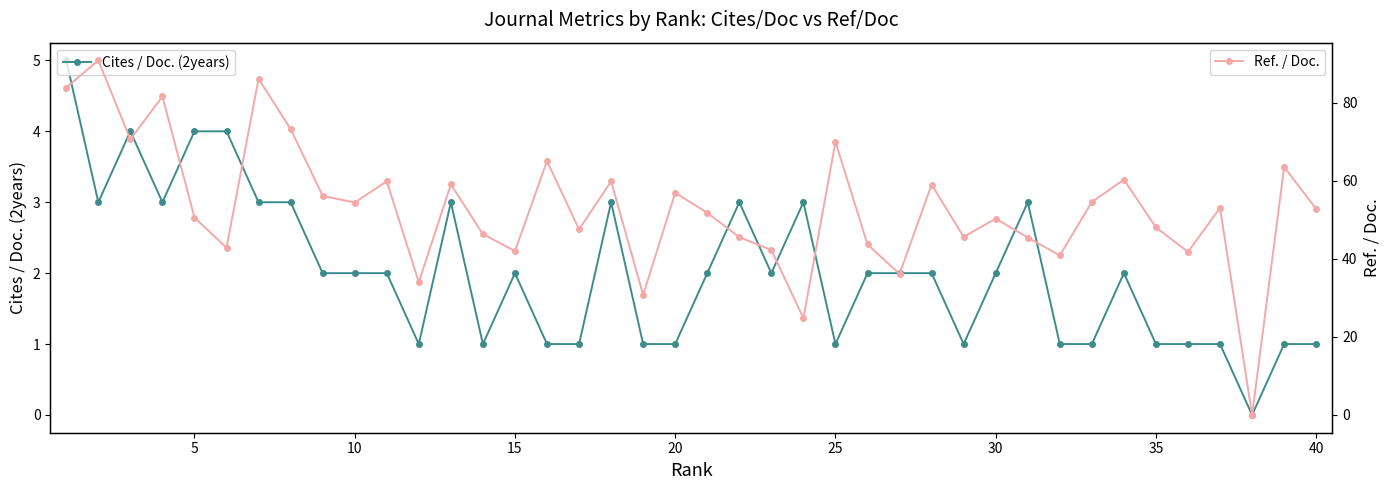

What is the sum of all Ref. / Doc. values?

2120.2